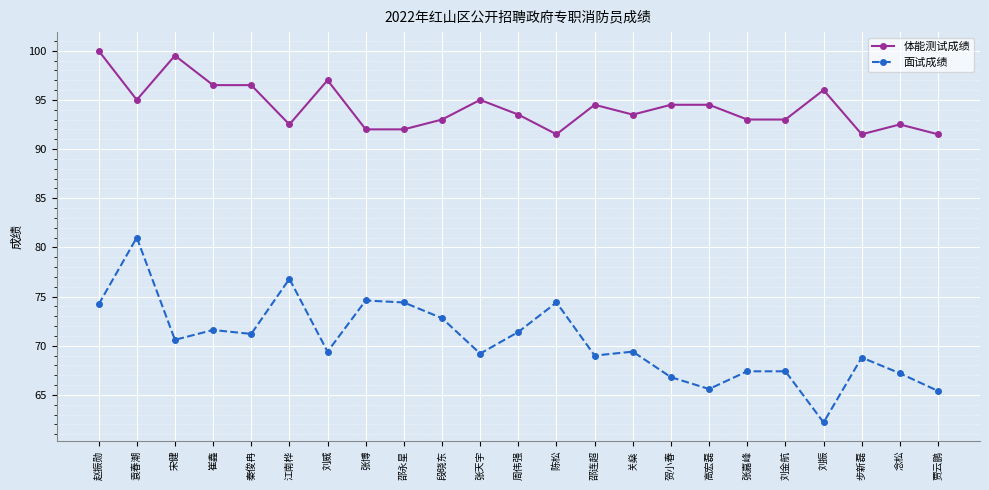

Which series has the largest total across all categories?

体能测试成绩